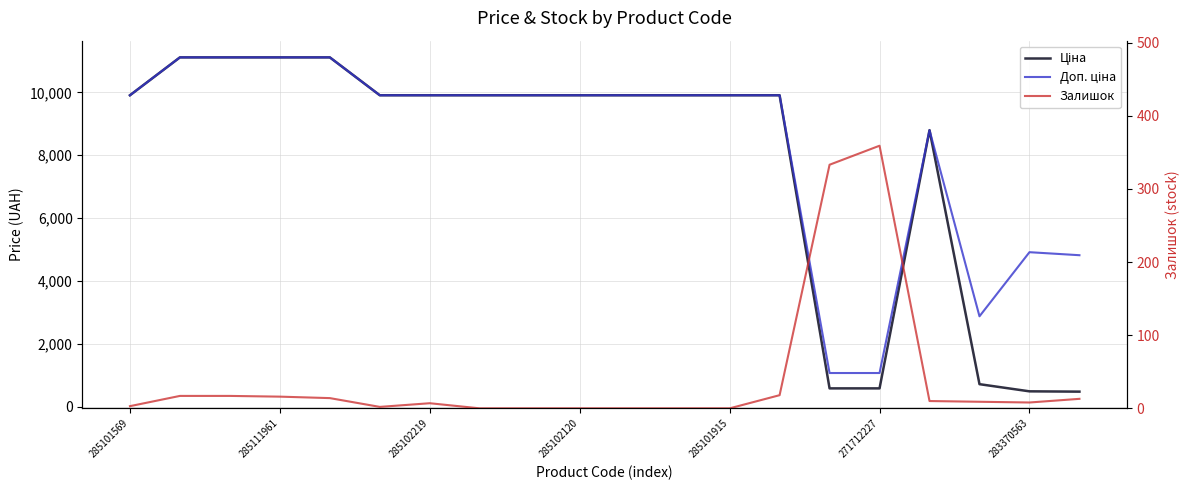

The Доп. ціна series shows 9908.5 at 7. True or false?

True